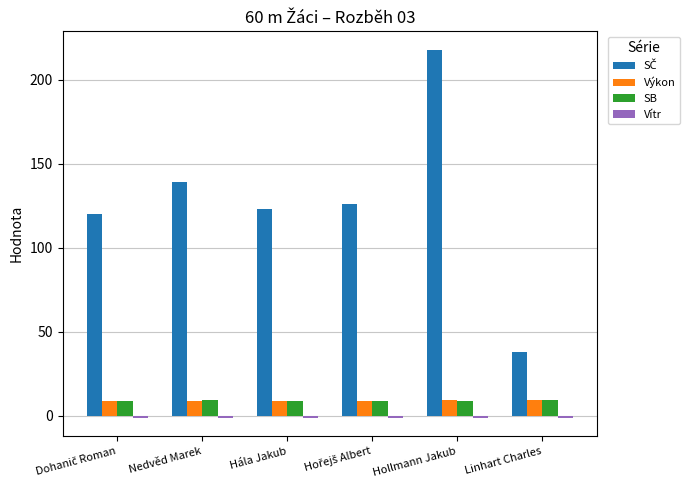

What is the average value of the Výkon series?

8.9